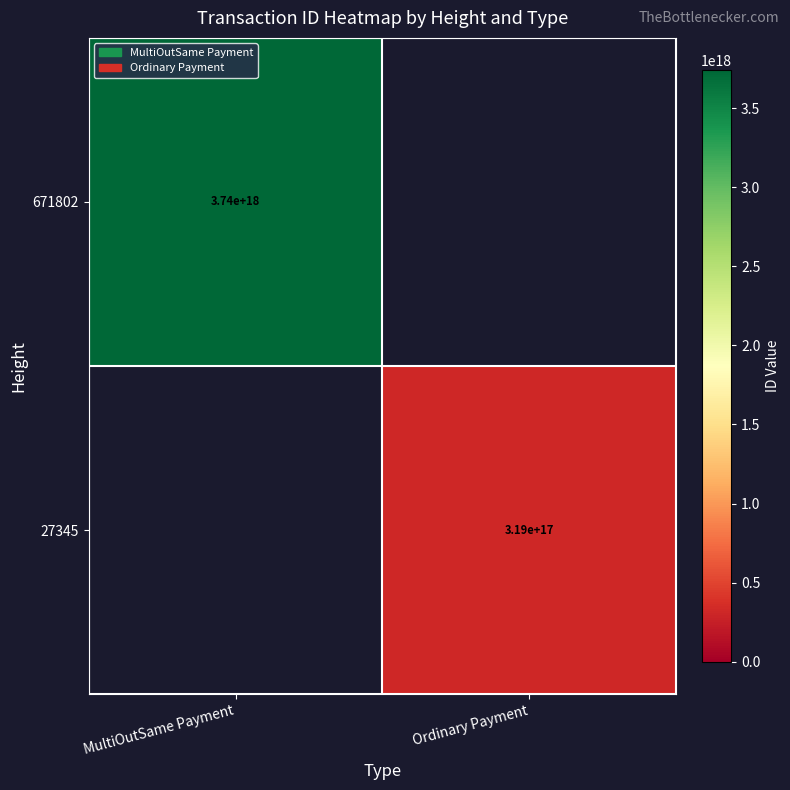

Is the value of 27345 at Ordinary Payment greater than the value of 671802 at MultiOutSame Payment?

No